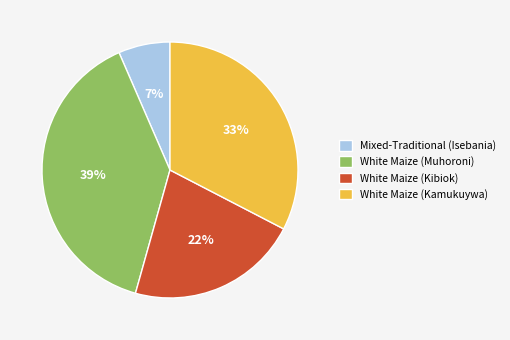

Count the number of slices in the pie.

4